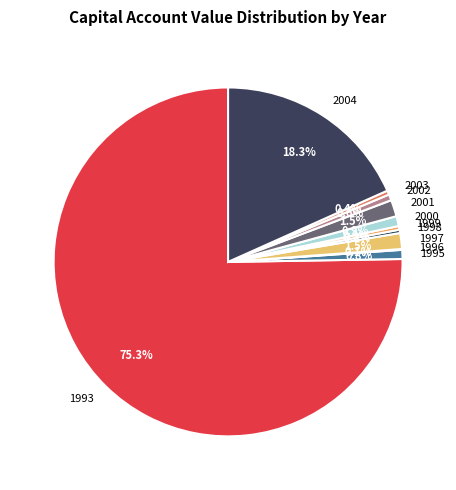

Which has a higher value, 1993 or 2004?

1993